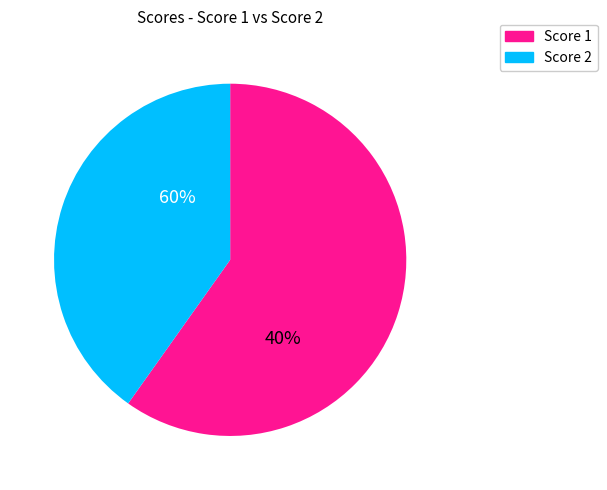

Rank the series by their maximum value, from highest to lowest.

Score 1, Score 2